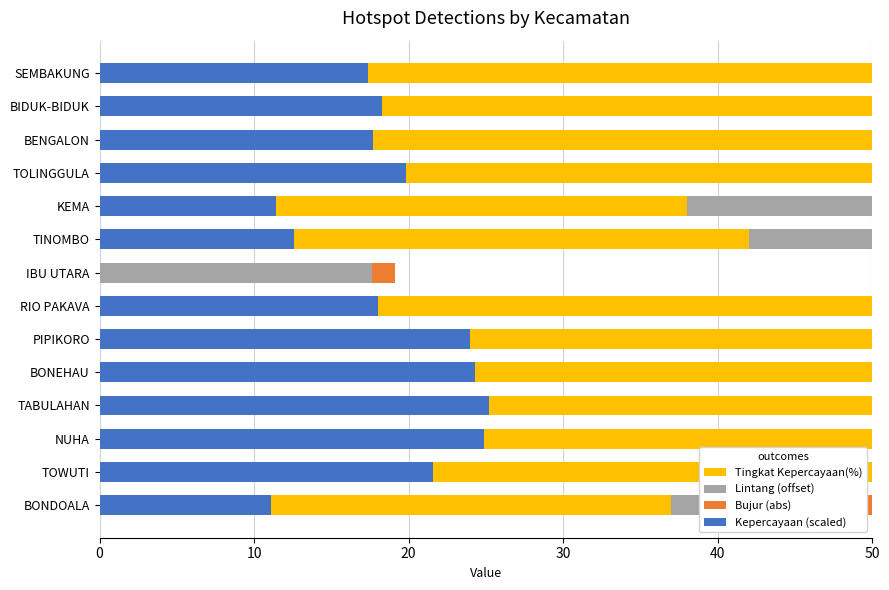

List the series in order of their peak value, highest first.

Tingkat Kepercayaan(%), Kepercayaan (scaled), Lintang (offset), Bujur (abs)